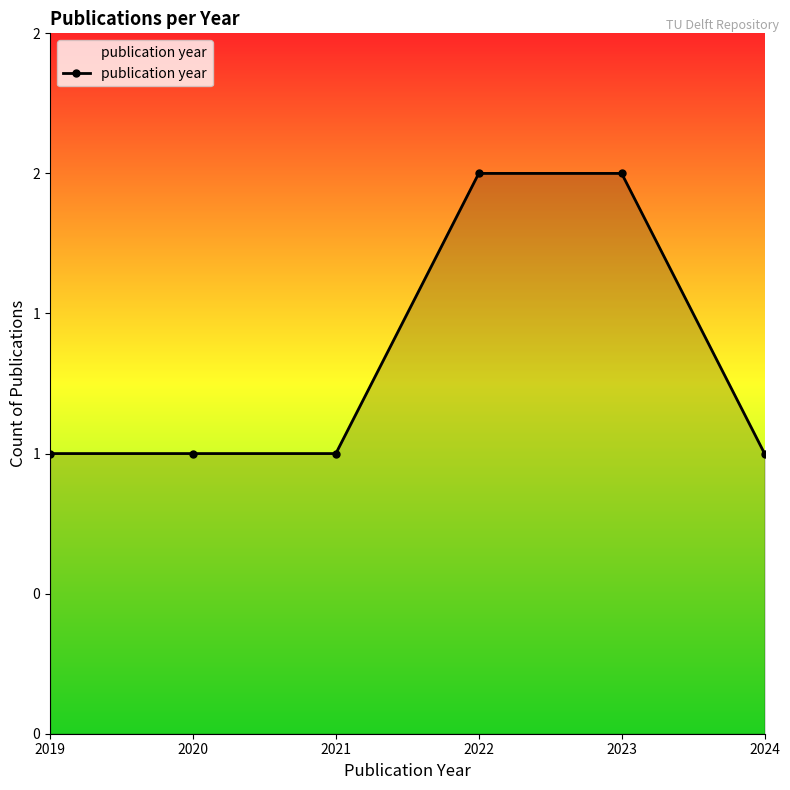

Reading left to right, list all the values displayed in this chart.

2019=1	2020=1	2021=1	2022=2	2023=2	2024=1